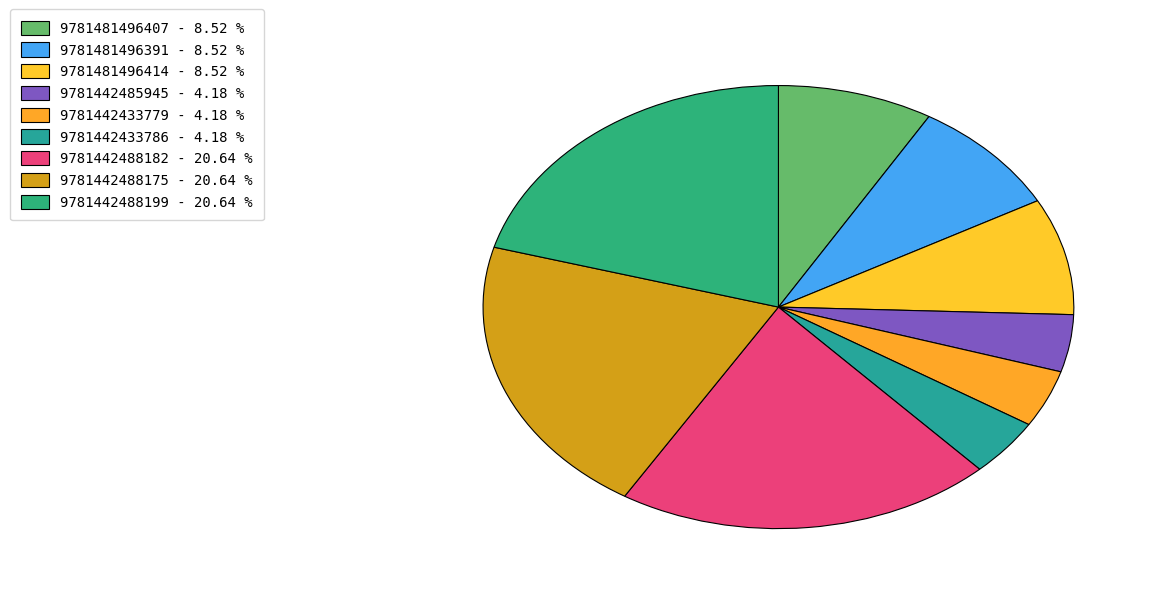

Rank the categories by value from lowest to highest.

9781442485945, 9781442433779, 9781442433786, 9781481496407, 9781481496391, 9781481496414, 9781442488182, 9781442488175, 9781442488199